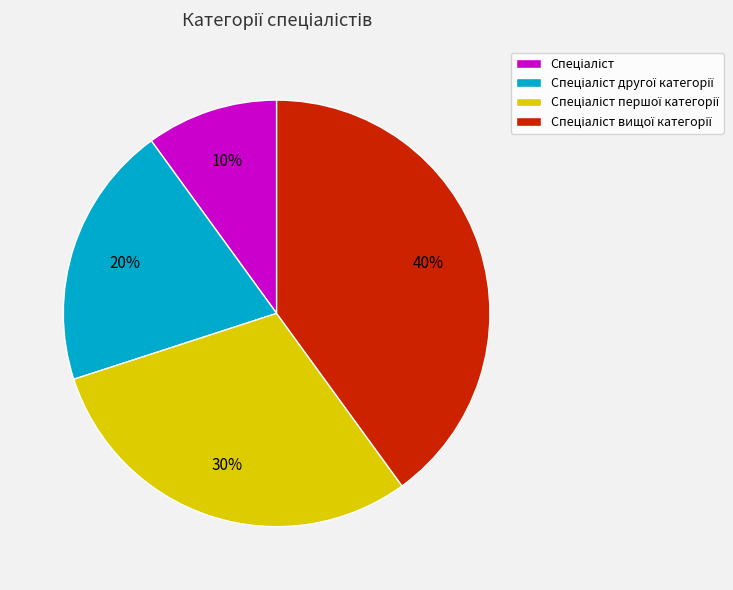

Does any single category account for the majority?

No